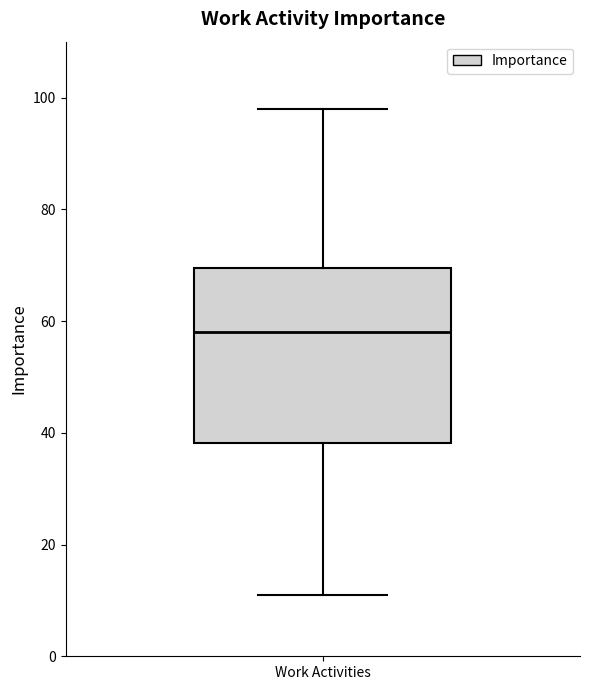

Read this box plot against the y-axis: the position of the median line, the range covered by the box, and the ends of both whiskers. The values are not printed on the chart, so give them approximately, as read against the axis.

median 58, box 38 to 70, whiskers 12 to 98